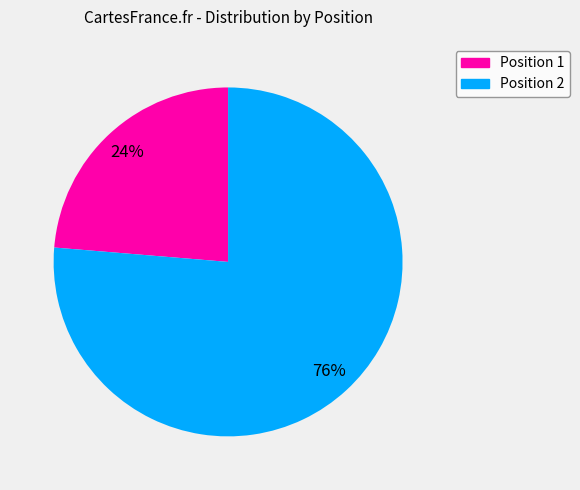

Does any single category account for the majority?

Yes